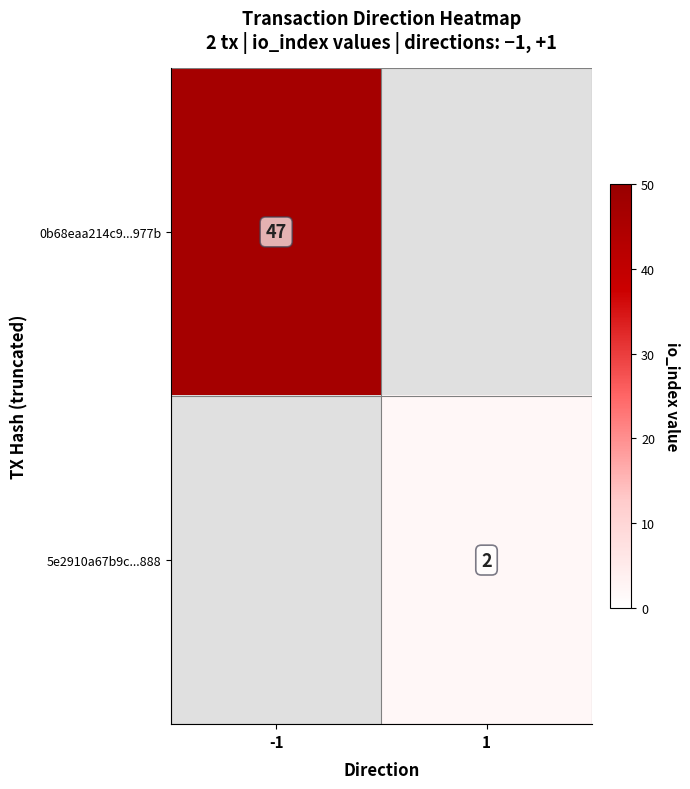

True or false: 5e2910a67b9c...888 has a value of 1 at 1.

False